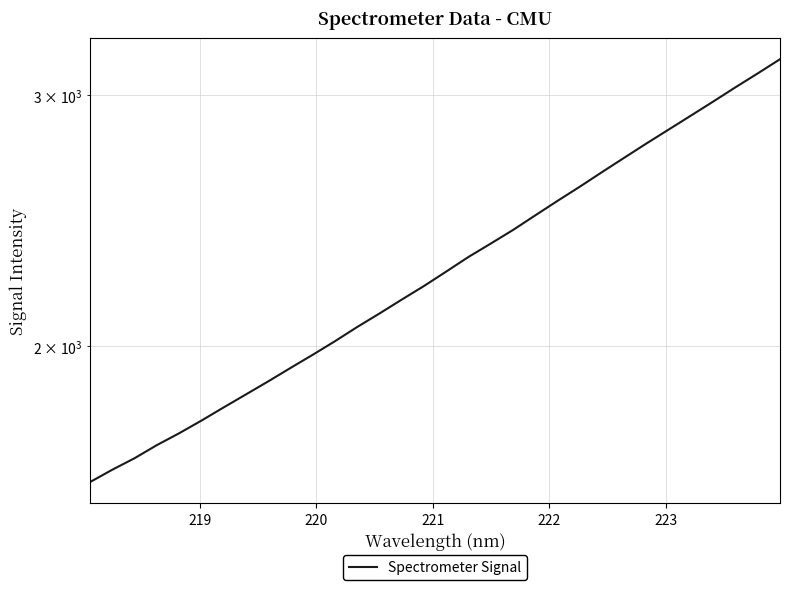

What is the label of the 5th point from the left?

222